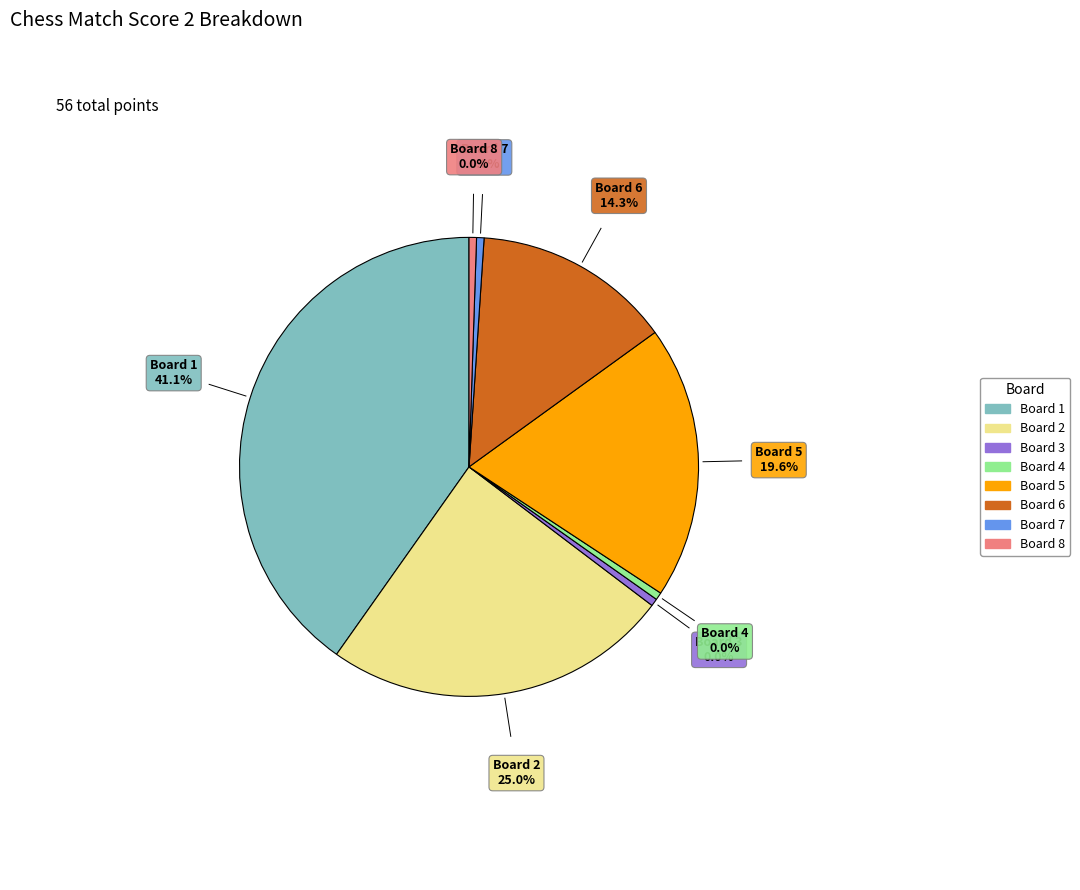

Which has a higher value, Board 7 or Board 2?

Board 2